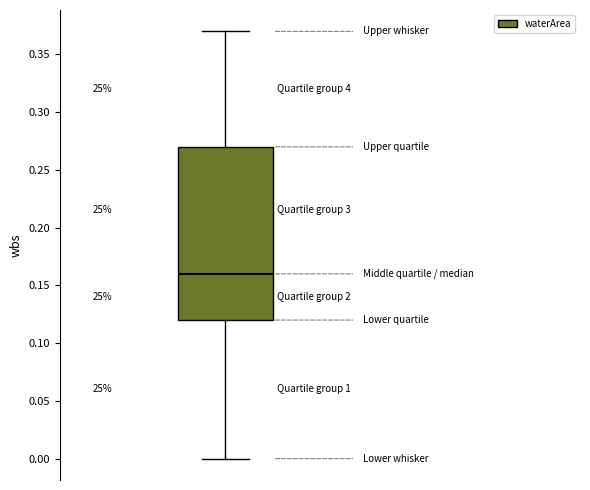

Where does the lower whisker of the box end on the y-axis? The values are not printed on the chart, so give them approximately, as read against the axis.

0.00